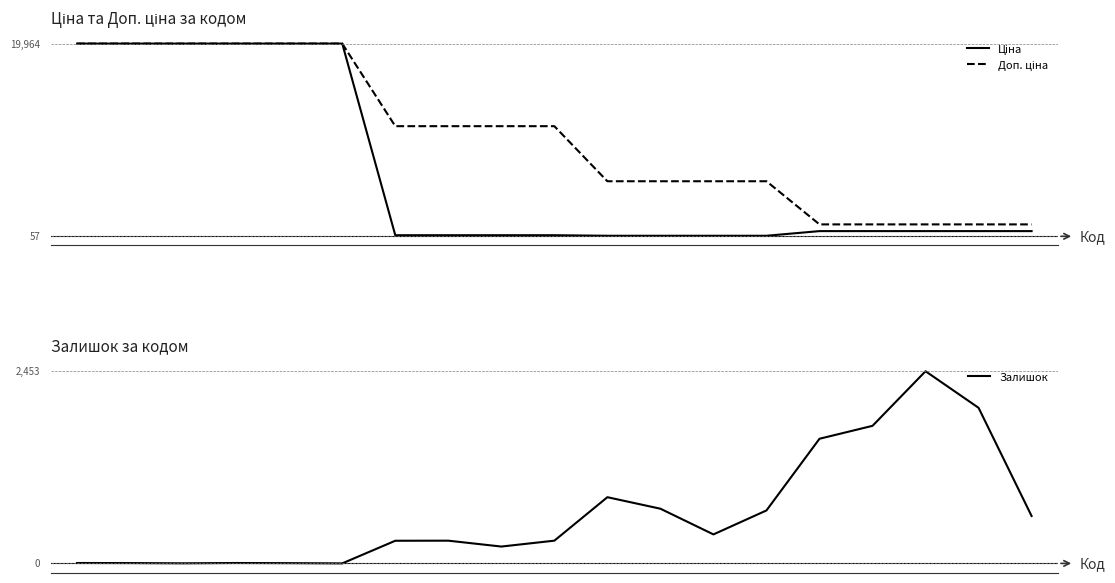

What is the average value of the Ціна series?

6482.3